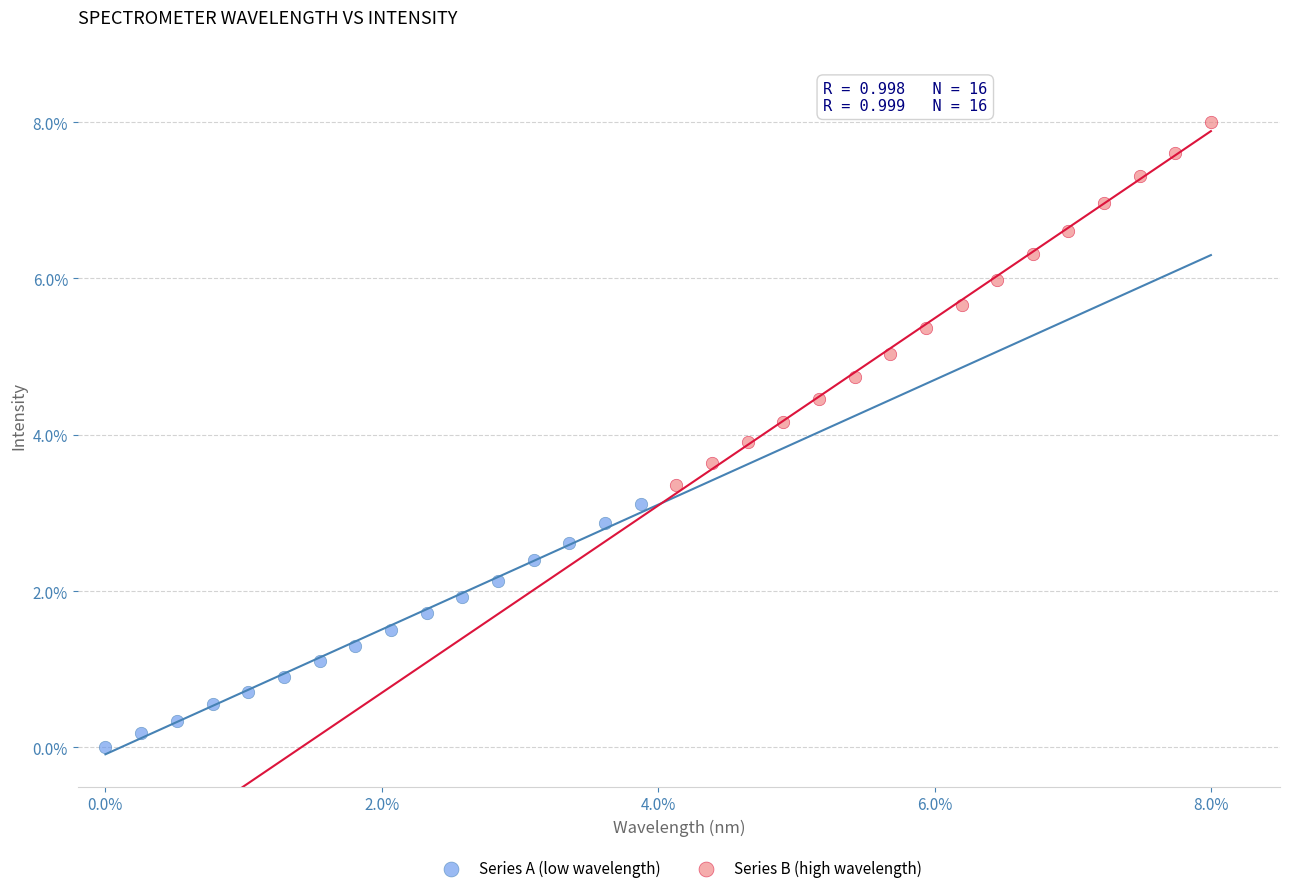

Which series reaches the minimum Y coordinate?

Series A (low wavelength)